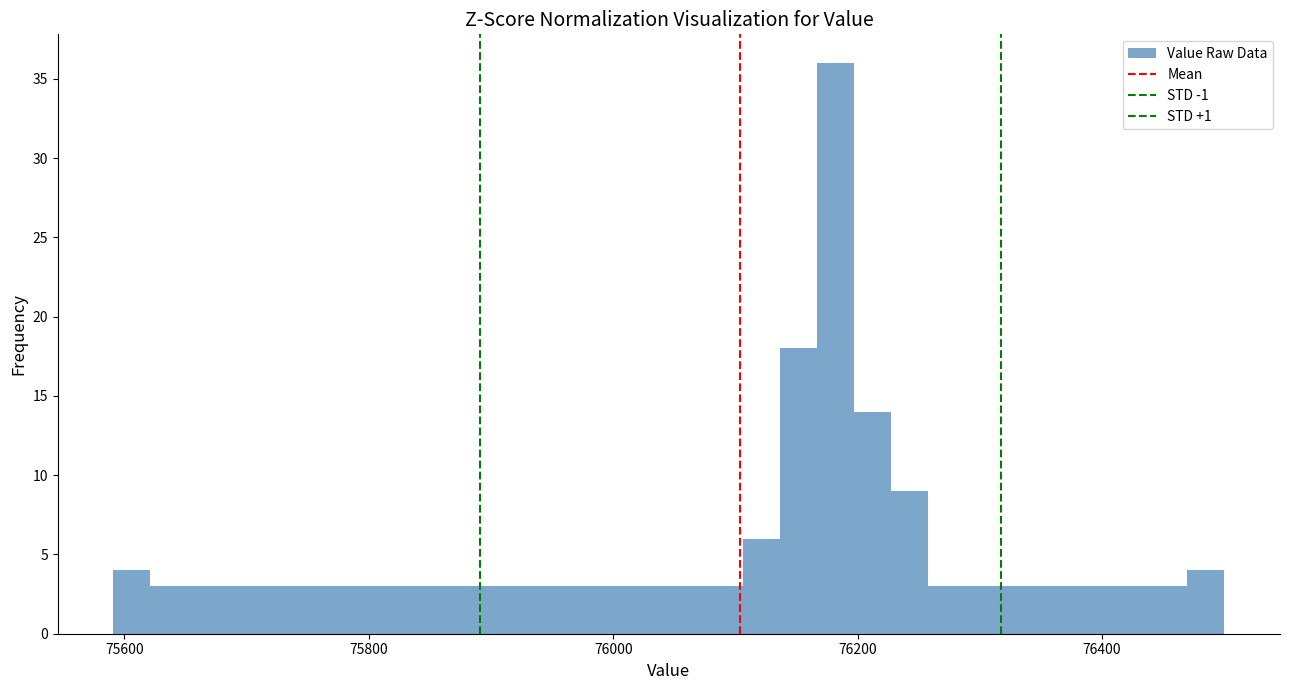

Around what value on the x-axis is the tallest bar? Give the approximate position of its centre, as read against the axis.

76180